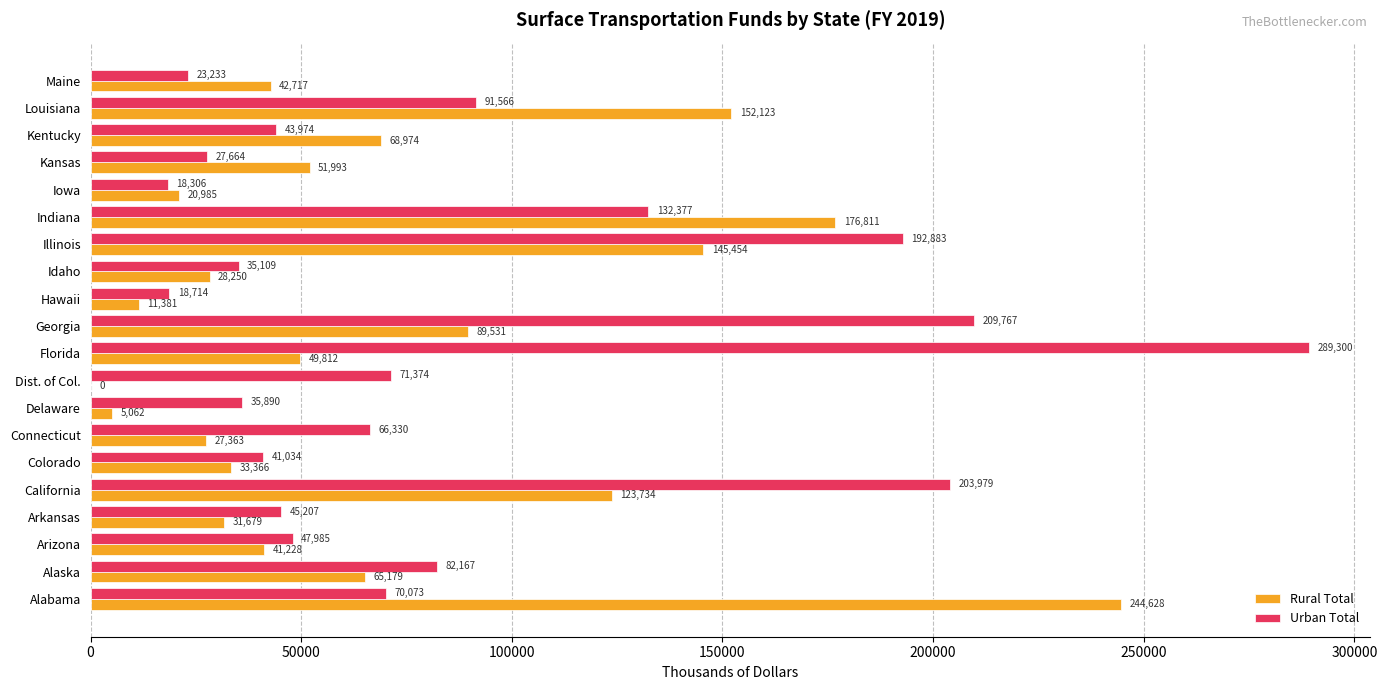

How many distinct data groups are displayed?

2